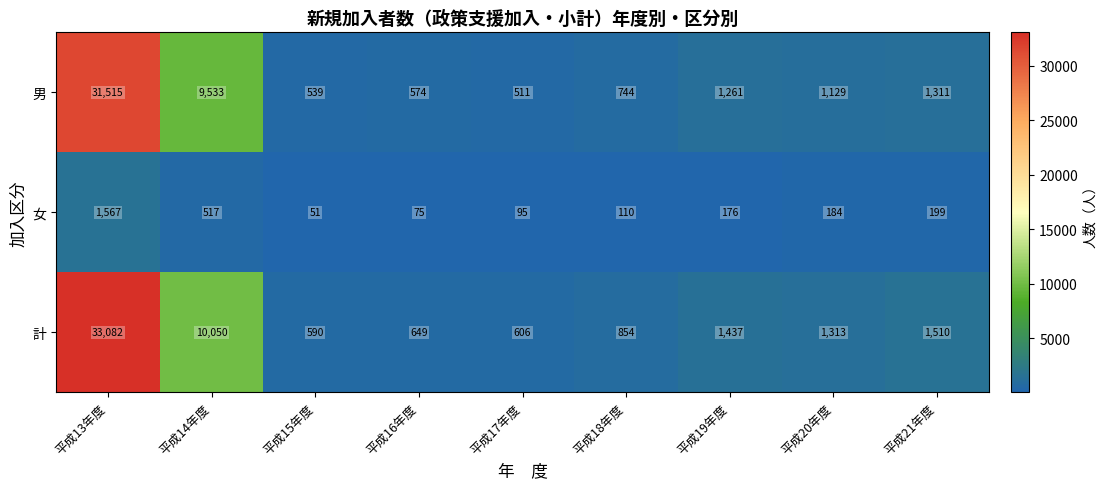

Rank the series by their maximum value, from highest to lowest.

計, 男, 女